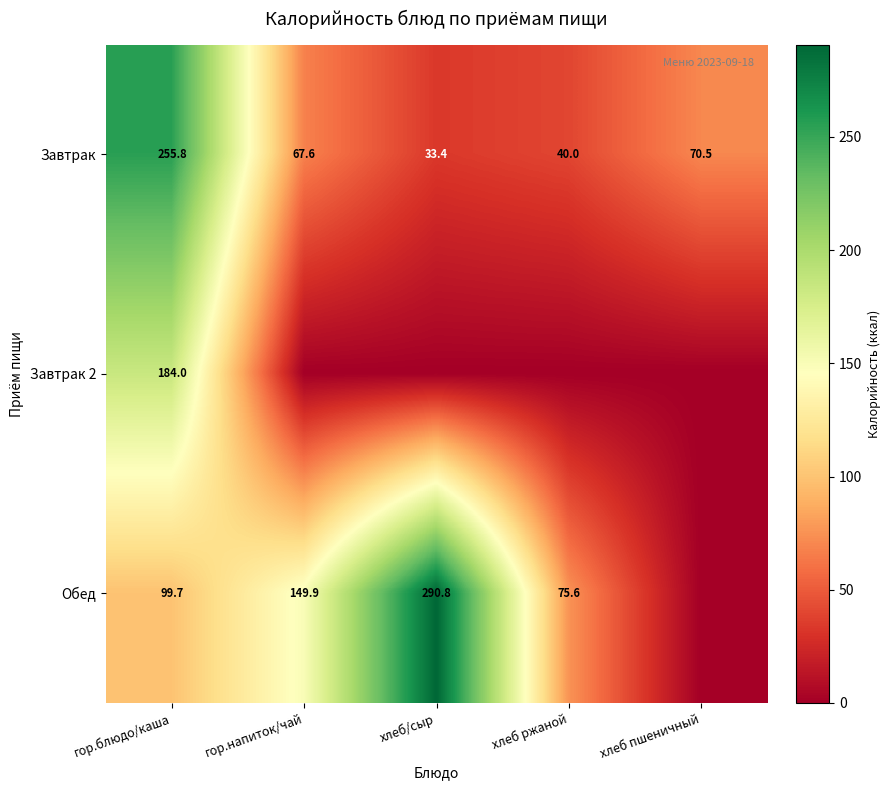

What value does the Завтрак series have at хлеб ржаной?

40.0